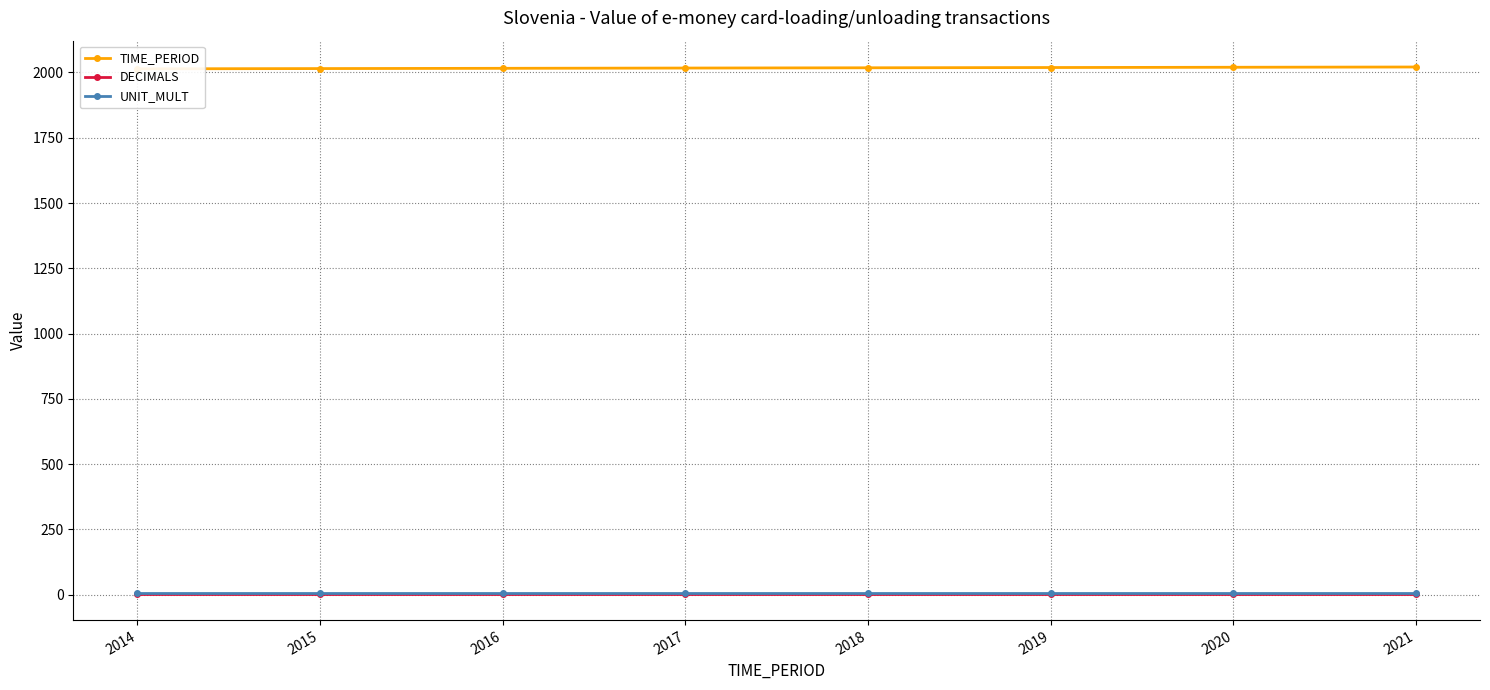

True or false: TIME_PERIOD and DECIMALS intersect in this chart.

False